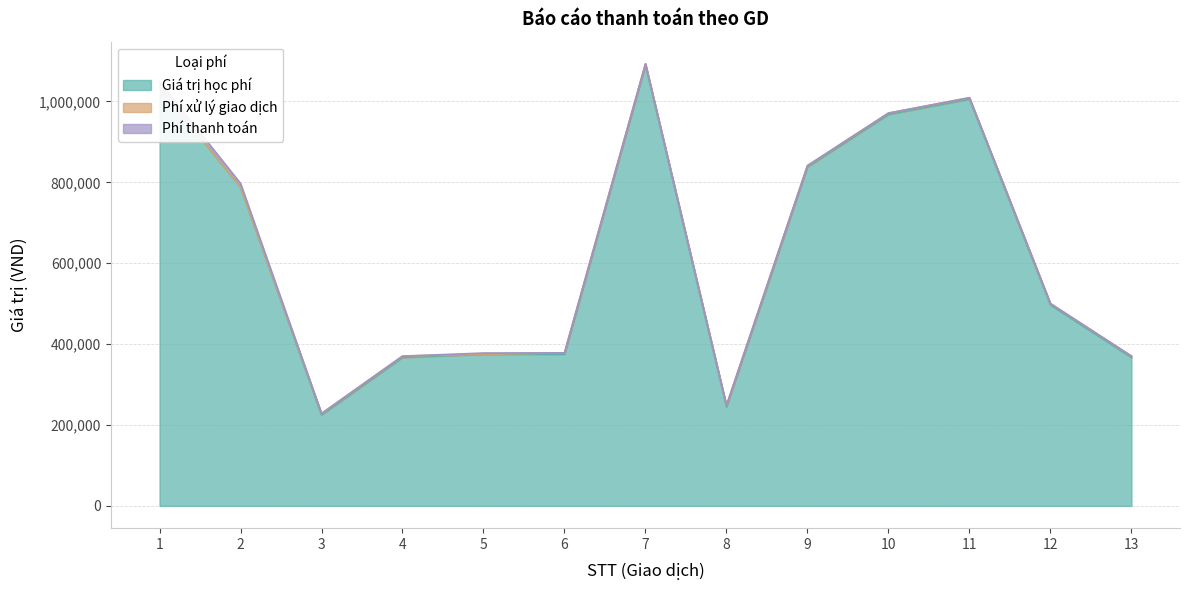

How many lines are shown in the chart?

3